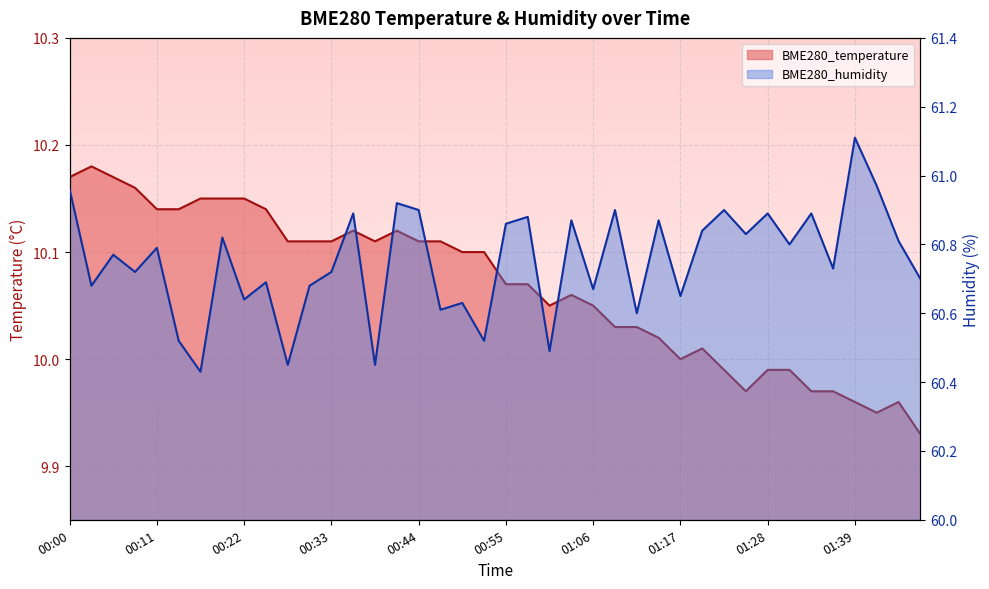

True or false: BME280_humidity and BME280_temperature intersect in this chart.

False